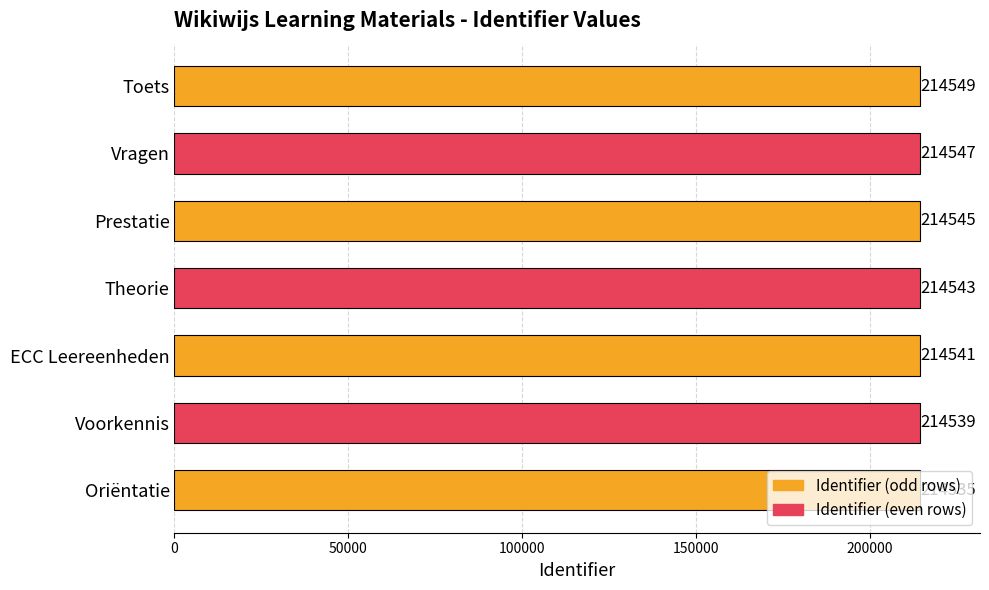

True or false: the data shows 124484 at Vragen.

False